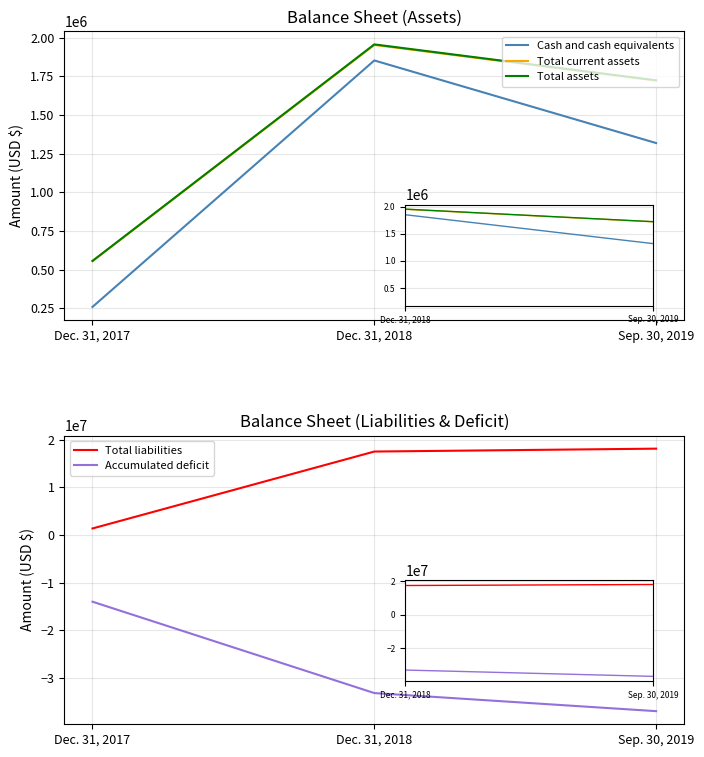

What is the approximate value of Total assets at Sep. 30, 2019?

1725037